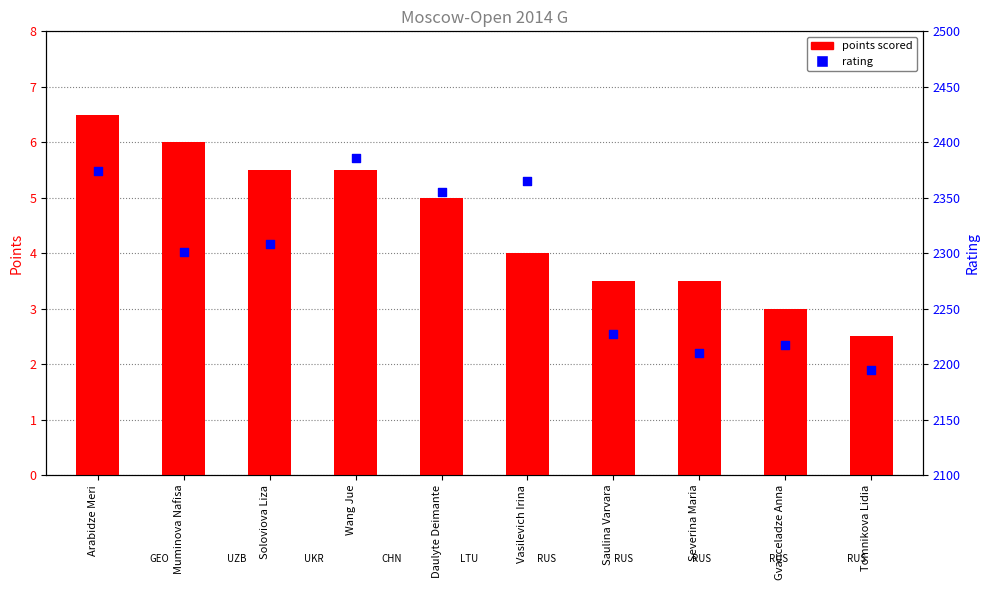

What are all the series names shown in the legend?

points scored, rating